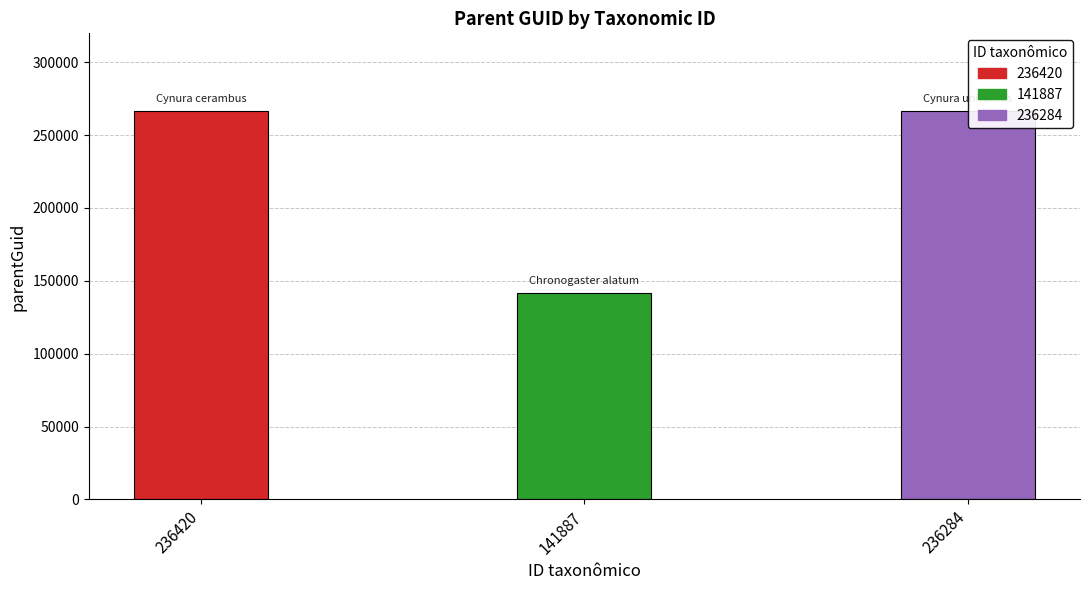

List the labels in order of value, smallest first.

141887, 236420, 236284